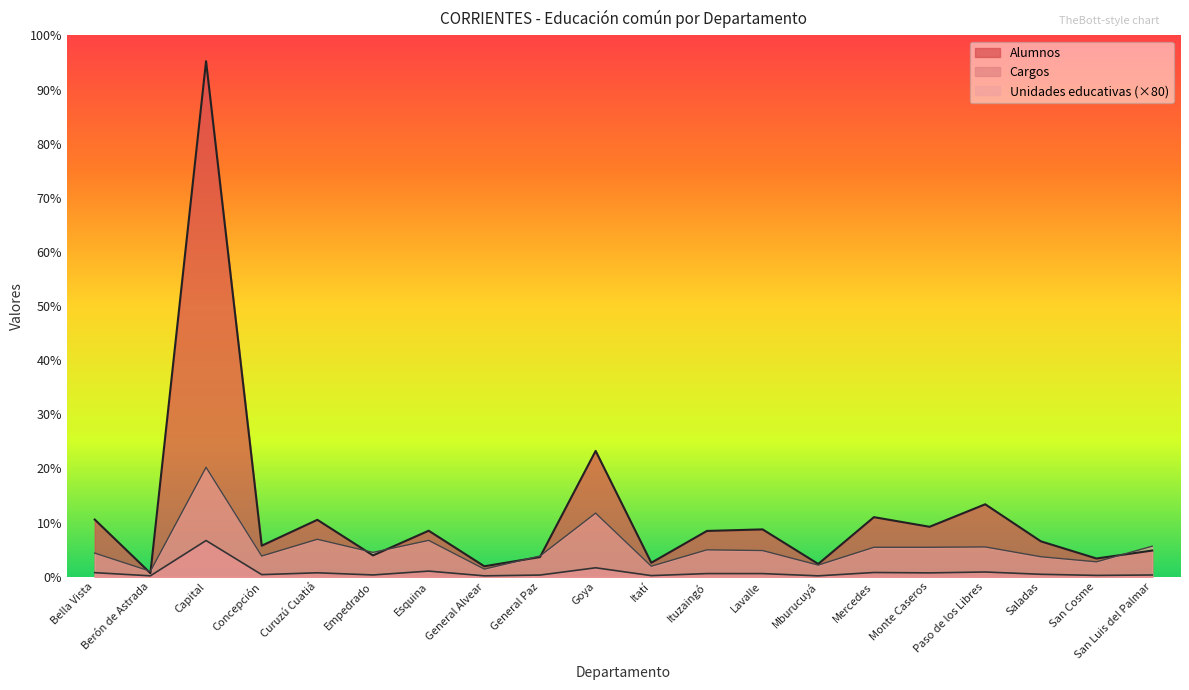

At which category does Unidades educativas reach its first local peak?

Capital